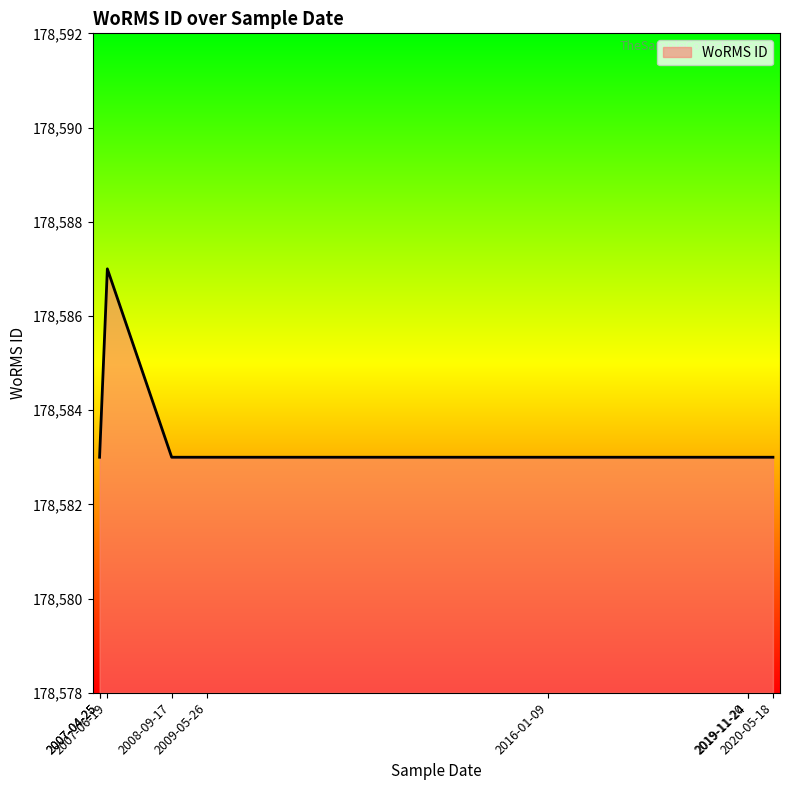

Rank the categories by value from lowest to highest.

2008-09-17, 2009-05-26, 2007-04-25, 2007-04-25, 2016-01-09, 2020-05-18, 2019-11-20, 2019-11-24, 2007-06-19